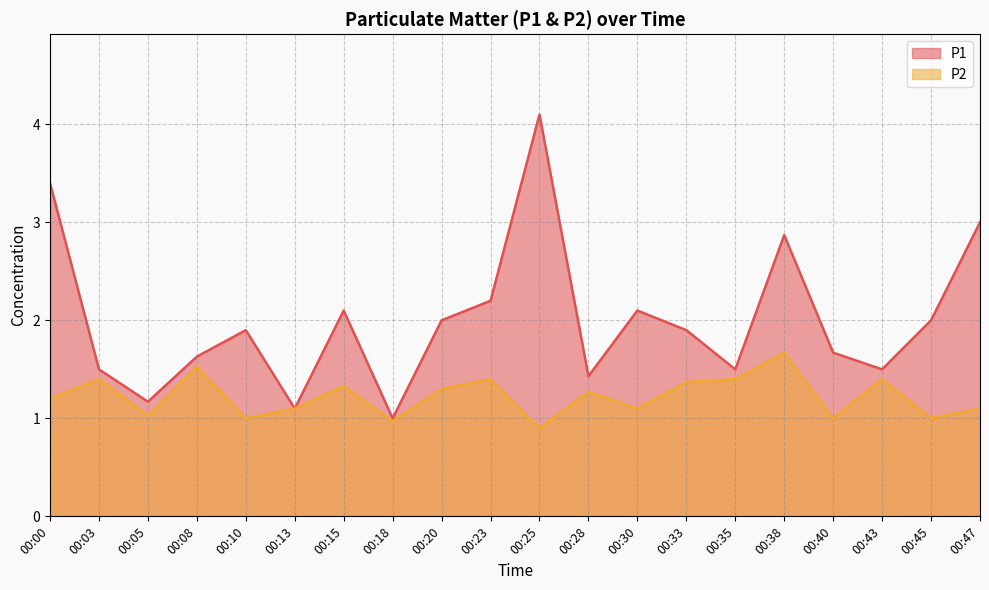

True or false: P2 has a value of 1.2 at 00:25.

False